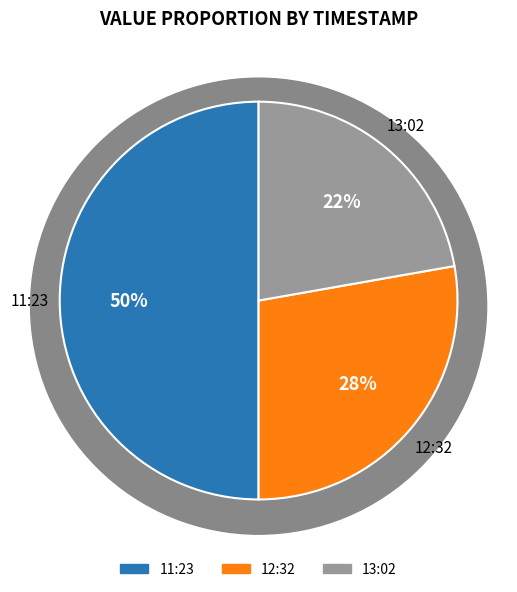

What is the ratio of the value at 13:02 to the value at 11:23?

0.4